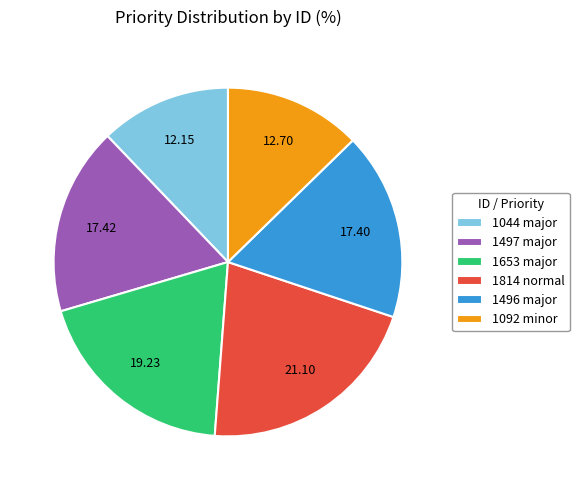

Is there a majority slice in this chart?

No